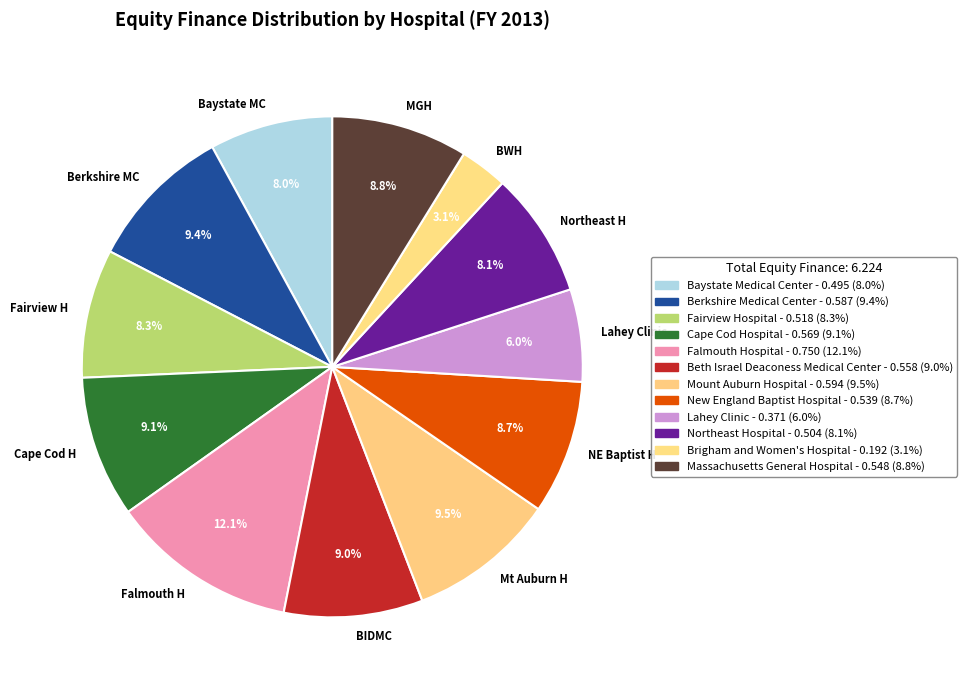

Which category has the biggest portion of the pie?

Falmouth H